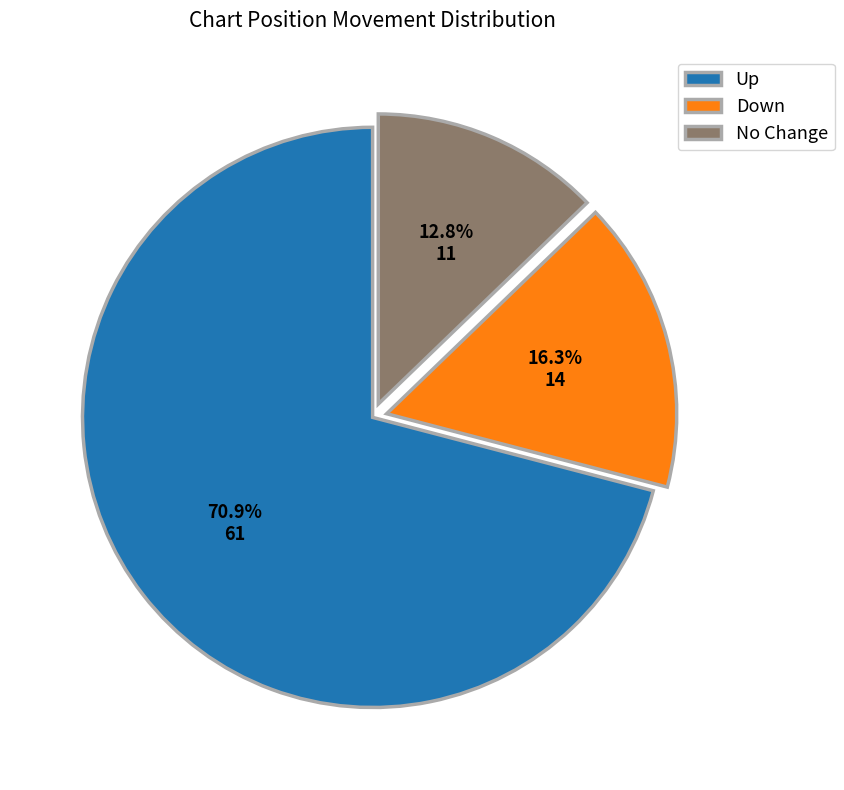

Which has a higher value, Down or No Change?

Down